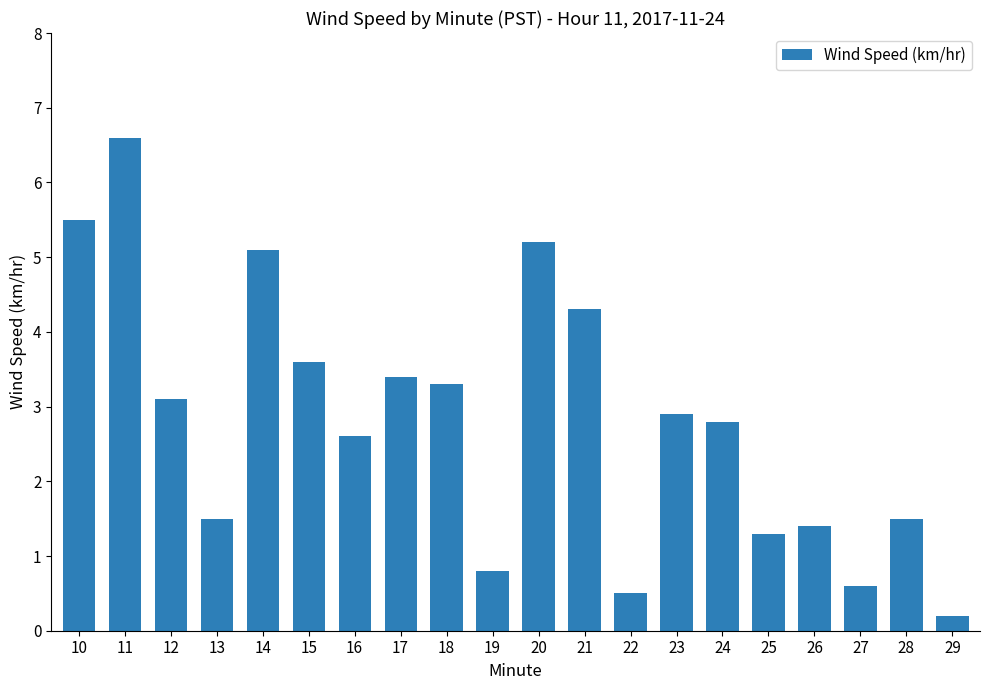

Count the number of categories in the chart.

20